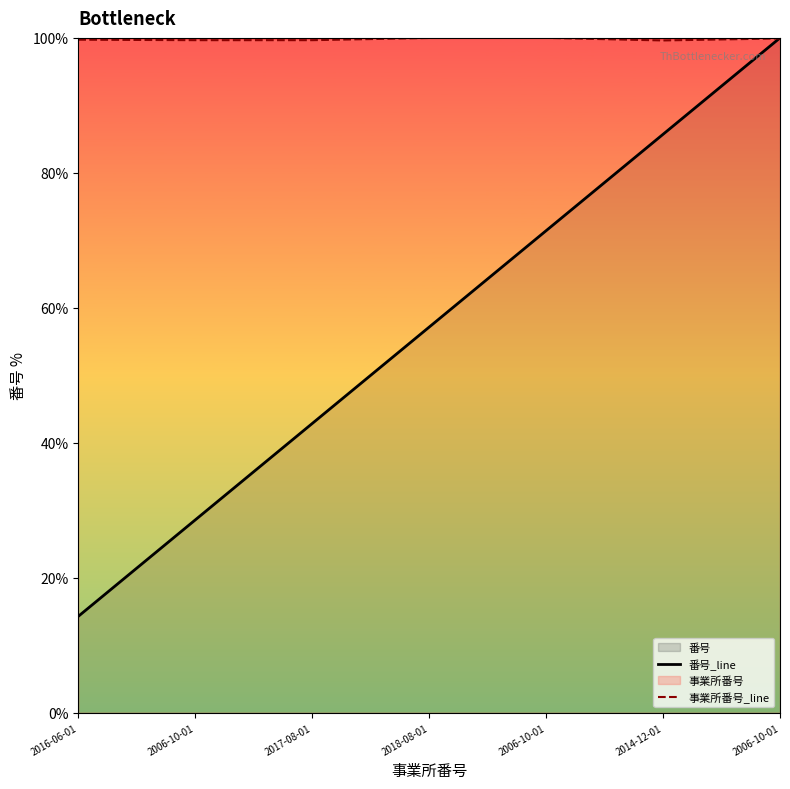

What is the approximate value of 番号_line at 2014-12-01?

85.7